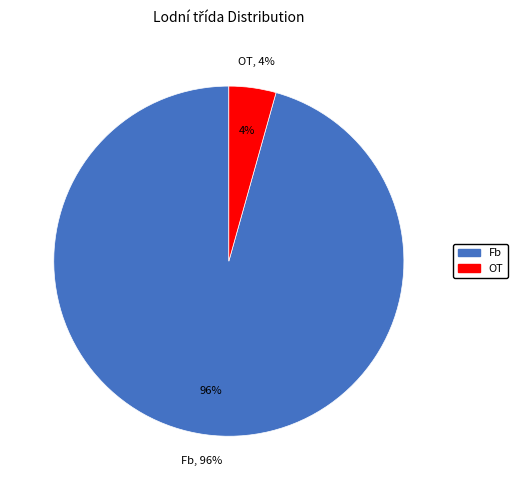

What percentage is the OT slice, to the nearest percent?

4%